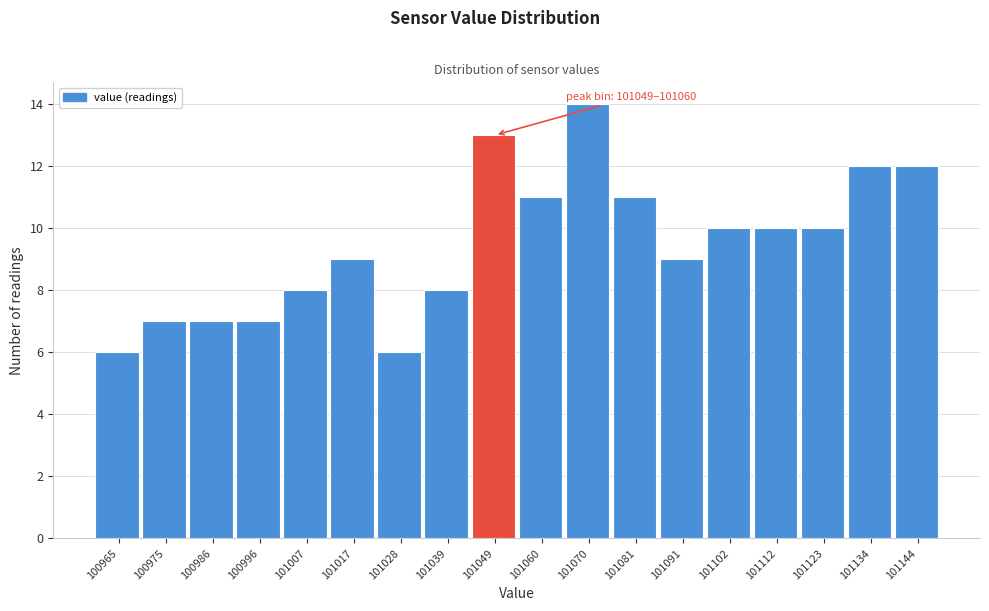

Reading left to right, transcribe all the data shown in this chart.

100965=6	100975=7	100986=7	100996=7	101007=8	101017=9	101028=6	101039=8	101049=13	101060=11	101070=14	101081=11	101091=9	101102=10	101112=10	101123=10	101134=12	101144=12